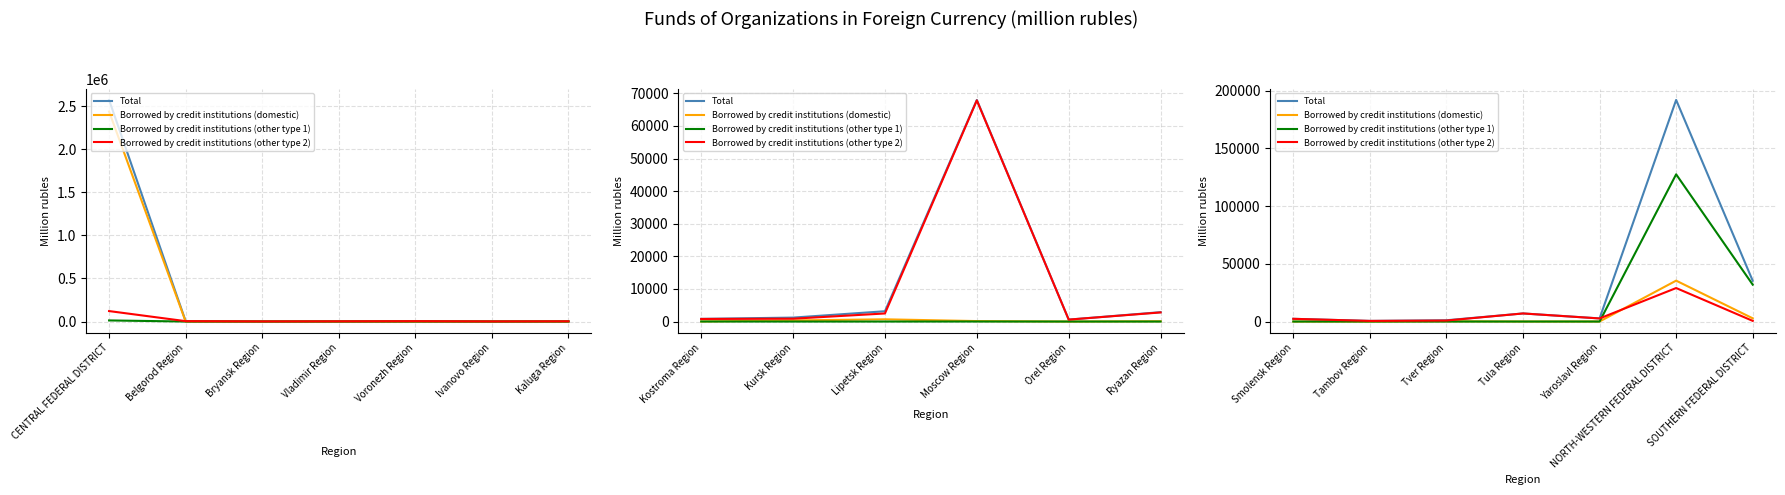

Which has a higher value, Tver Region or SOUTHERN FEDERAL DISTRICT?

SOUTHERN FEDERAL DISTRICT